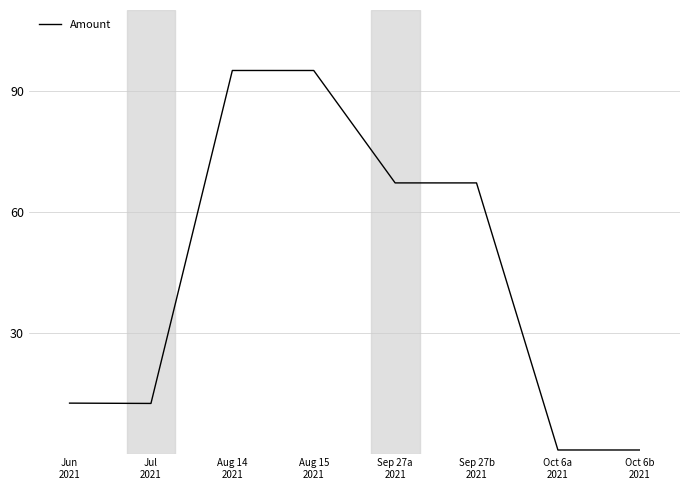

What is the maximum value shown in the chart?

95.0